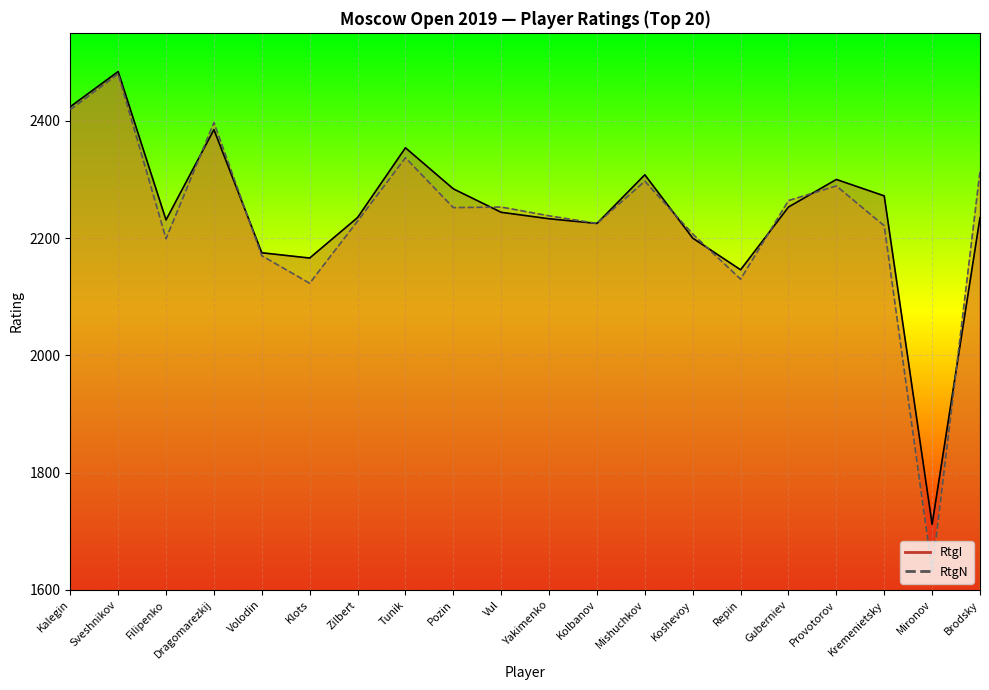

What is the highest value of the RtgI series?

2484